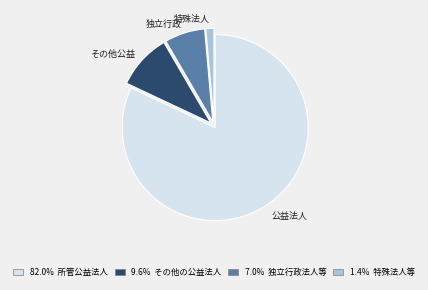

Is there a majority slice in this chart?

Yes